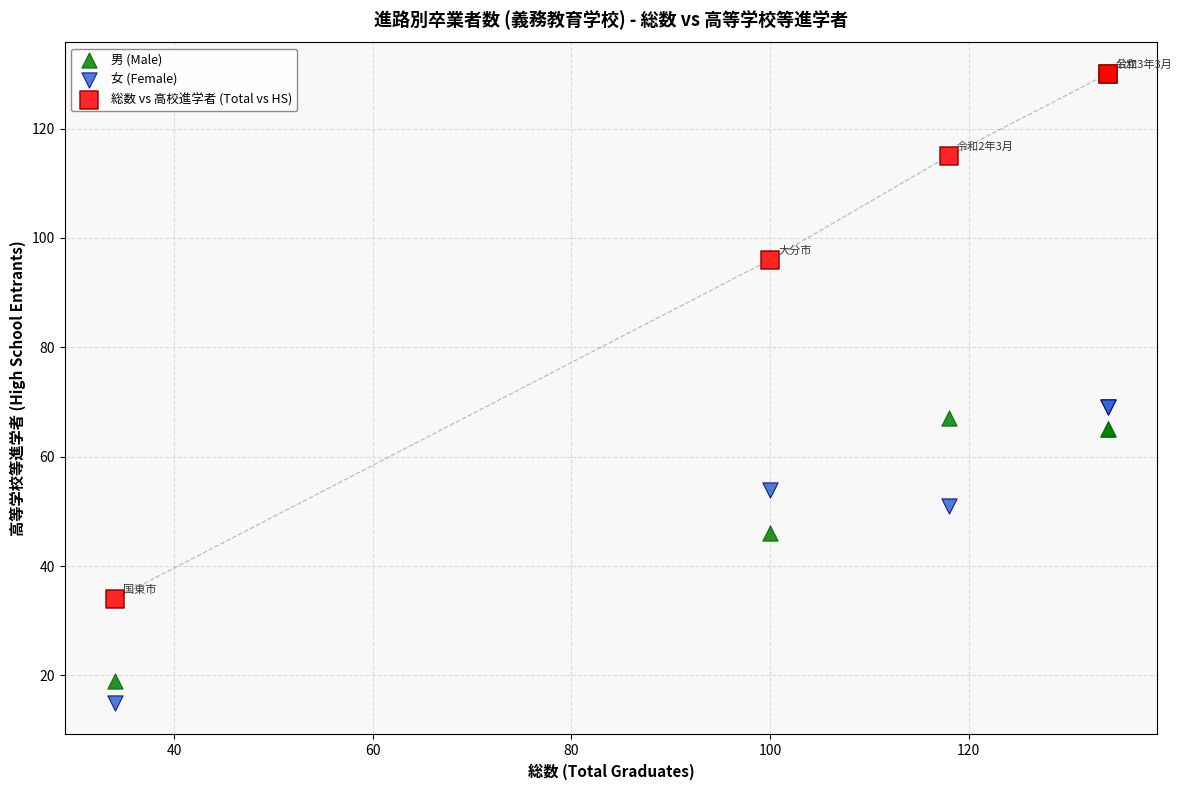

Which series has the largest Y range (max minus min)?

総数 vs 高校進学者 (Total vs HS)